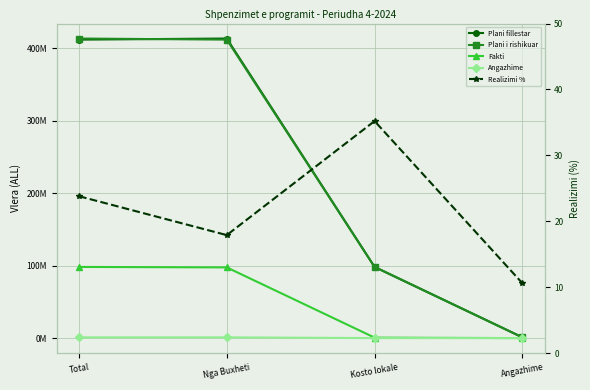

What is the greatest value displayed?

413190000.0